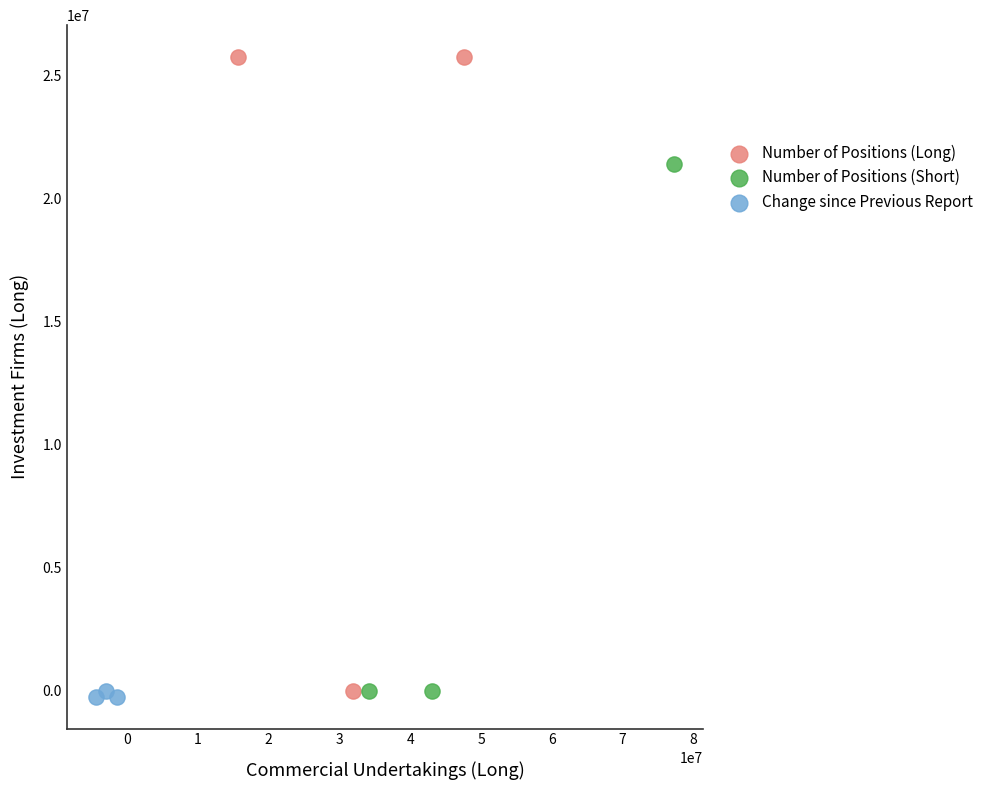

Which series has the largest Y range (max minus min)?

Number of Positions (Long)